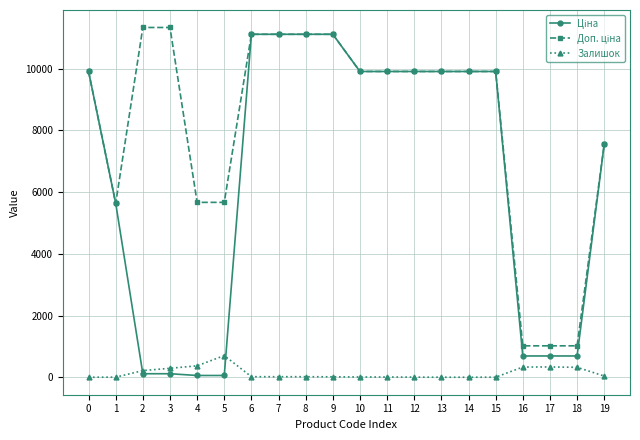

What is the maximum value for Залишок?

702.0